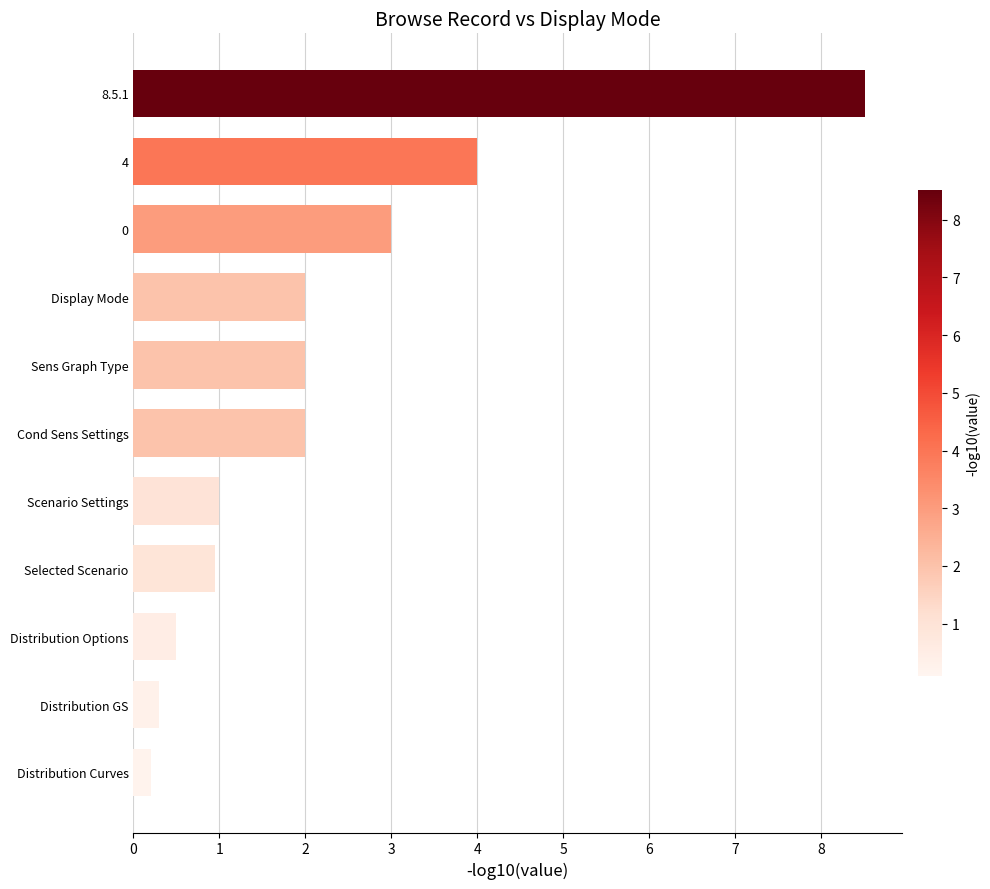

What is the difference between the second highest and second lowest values?

3.7